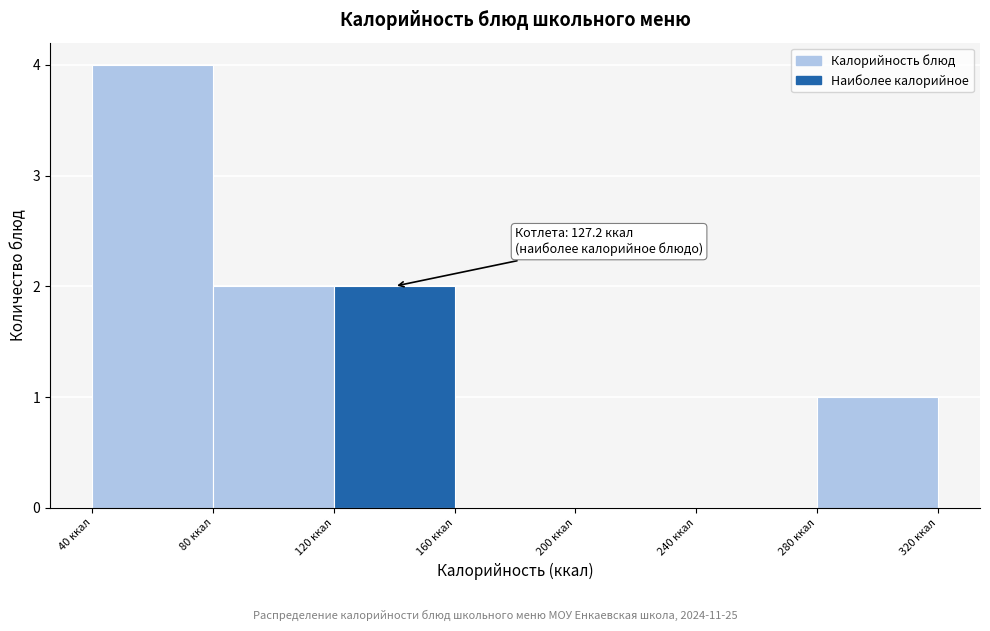

Which range on the x-axis has the tallest bar?

40 to 80